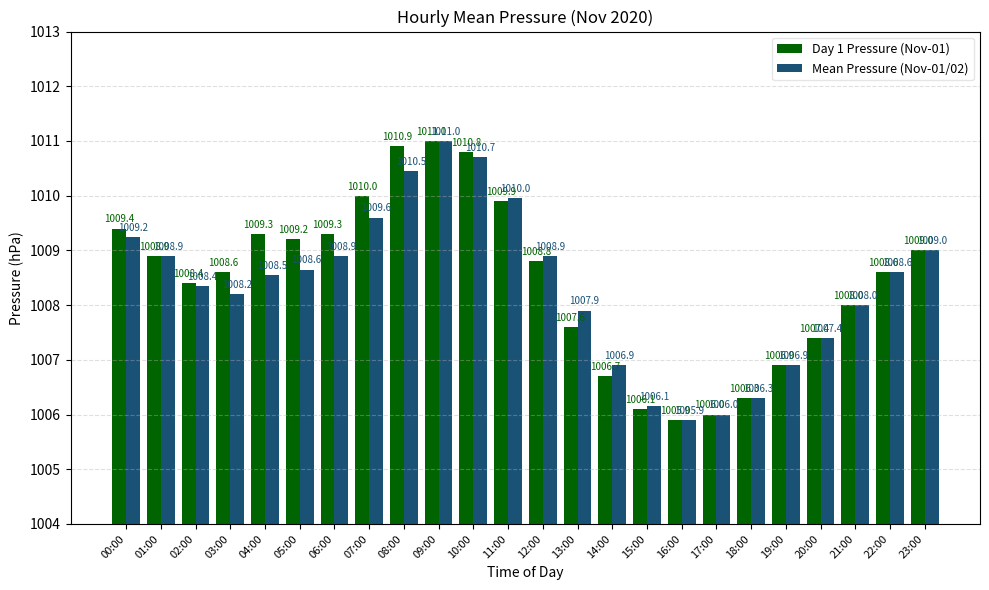

Which series changed the most between 00:00 and 16:00?

Day 1 Pressure (Nov-01)